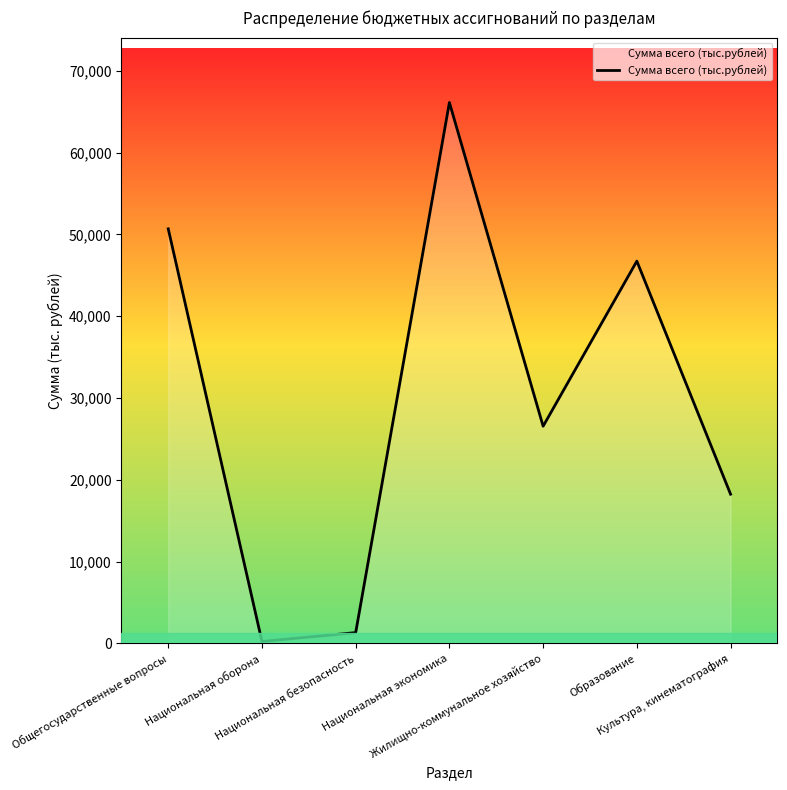

How many categories are shown in the chart?

7